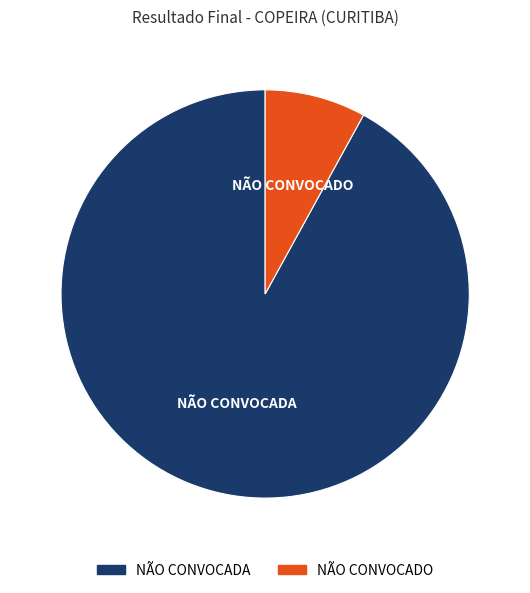

Is the sum of NÃO CONVOCADO and NÃO CONVOCADA greater than half?

Yes